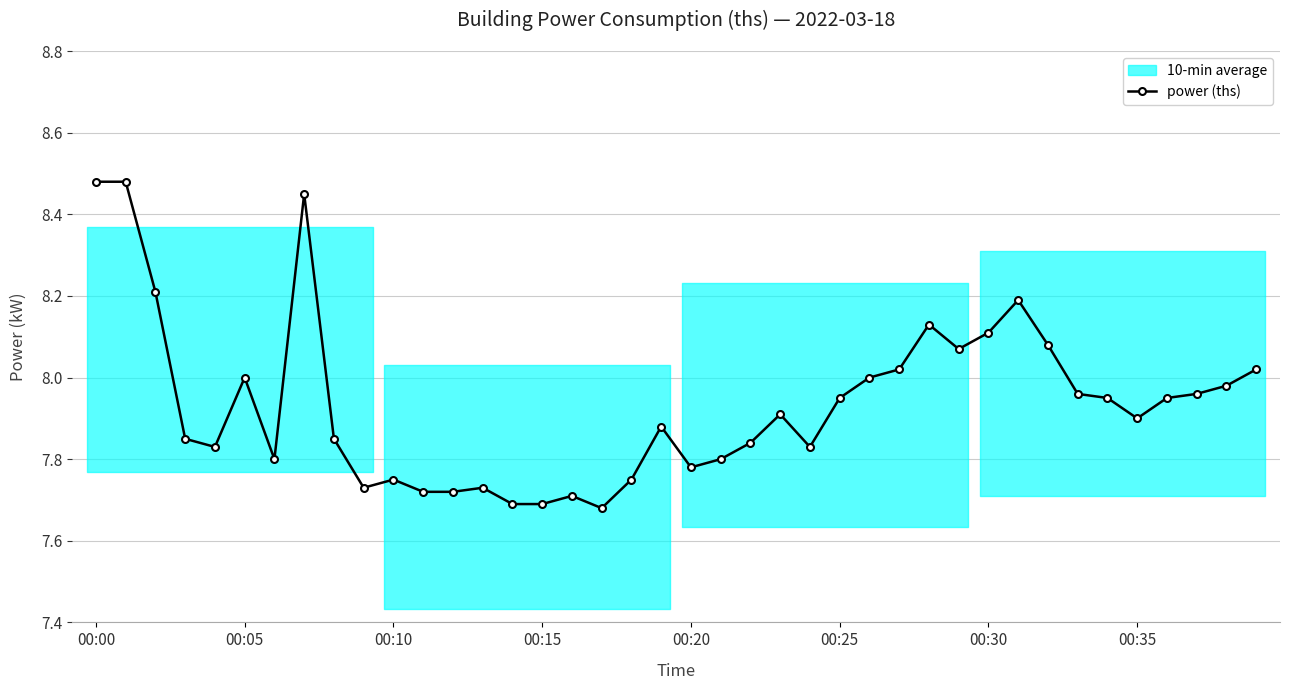

The power (ths) series shows 8.1 at 00:30. True or false?

True